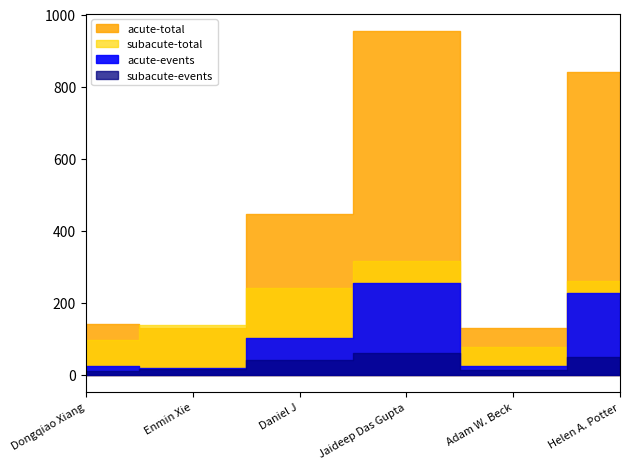

What is the value of the acute-events point at the 1st from the left?

25